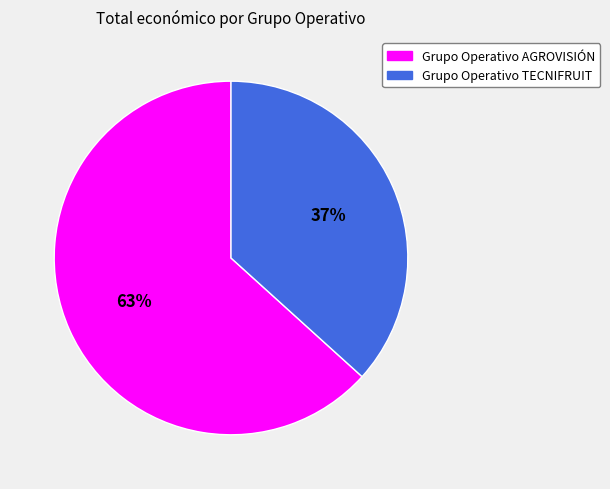

Do Grupo Operativo AGROVISIÓN and Grupo Operativo TECNIFRUIT together represent more than half of the pie?

Yes